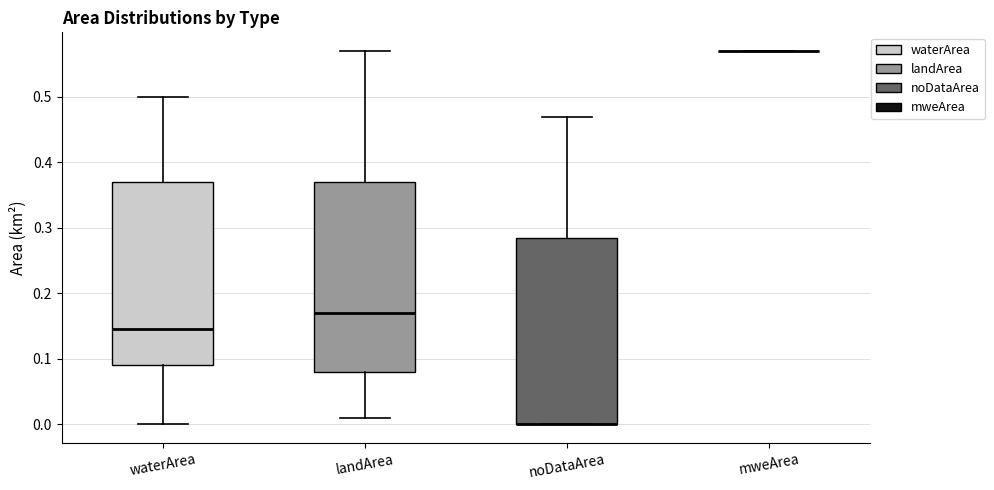

Reading left to right, read every box against the y-axis: the position of its median line, the range the box covers, and the ends of its whiskers. The values are not printed on the chart, so give them approximately, as read against the axis.

waterArea: median 0.15, box 0.09 to 0.37, whiskers 0.00 to 0.50
landArea: median 0.17, box 0.08 to 0.37, whiskers 0.01 to 0.57
noDataArea: median 0.00 (drawn on the box's lower edge), box 0.00 to 0.29, whiskers 0.00 to 0.47
mweArea: box collapsed to a line at 0.57, whiskers 0.57 to 0.57